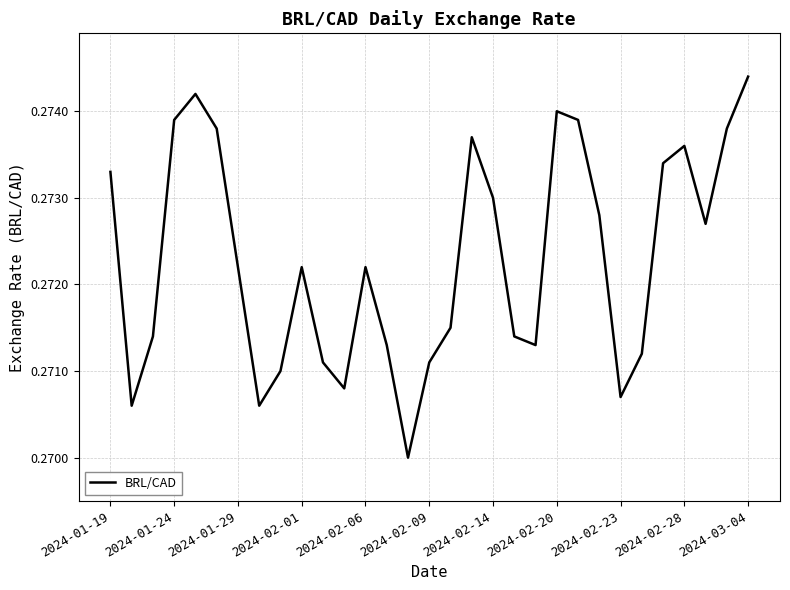

What is the value of the 20th point from the left?

0.3